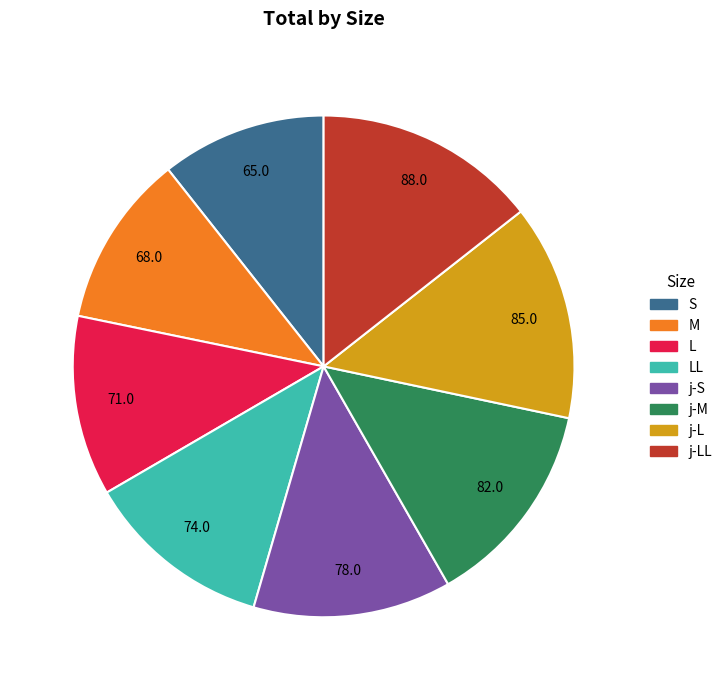

Count the number of slices in the pie.

8